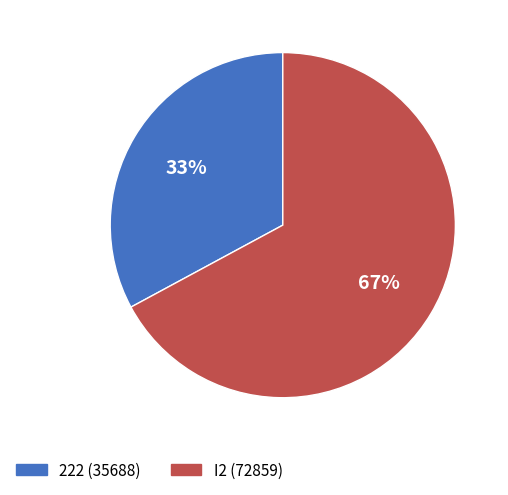

Which slice is the largest?

I2 (72859)